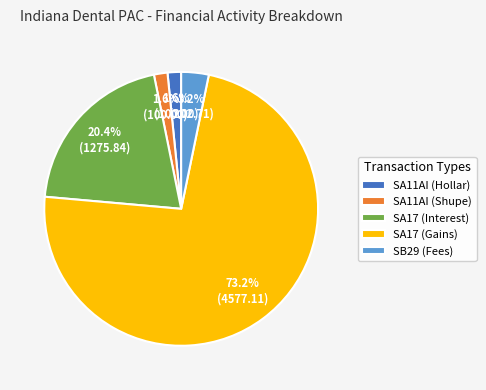

To the nearest percent, what is the difference between the largest and smallest slice percentages?

72%